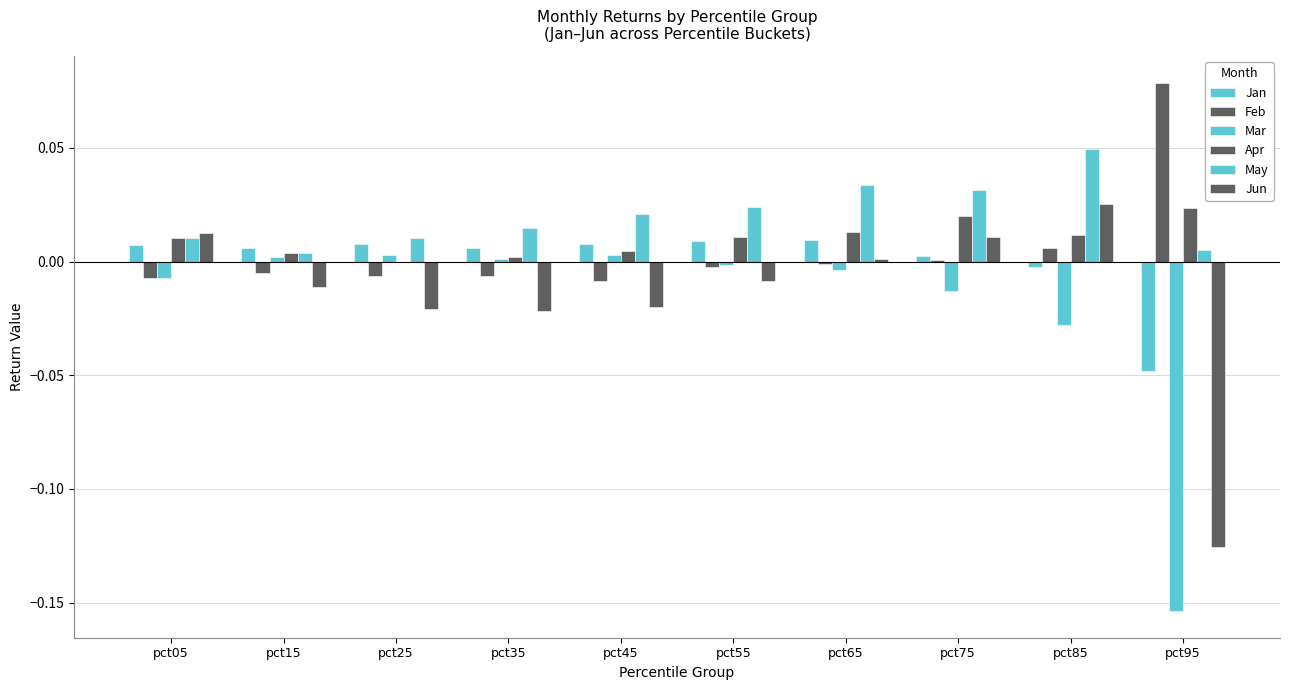

Reading right to left, what are all the values shown in this chart?

Jan: -0.0	-0.0	0.0	0.0	0.0	0.0	0.0	0.0	0.0	0.0
Feb: 0.1	0.0	0.0	-0.0	-0.0	-0.0	-0.0	-0.0	-0.0	-0.0
Mar: -0.2	-0.0	-0.0	-0.0	-0.0	0.0	0.0	0.0	0.0	-0.0
Apr: 0.0	0.0	0.0	0.0	0.0	0.0	0.0	-0.0	0.0	0.0
May: 0.0	0.0	0.0	0.0	0.0	0.0	0.0	0.0	0.0	0.0
Jun: -0.1	0.0	0.0	0.0	-0.0	-0.0	-0.0	-0.0	-0.0	0.0